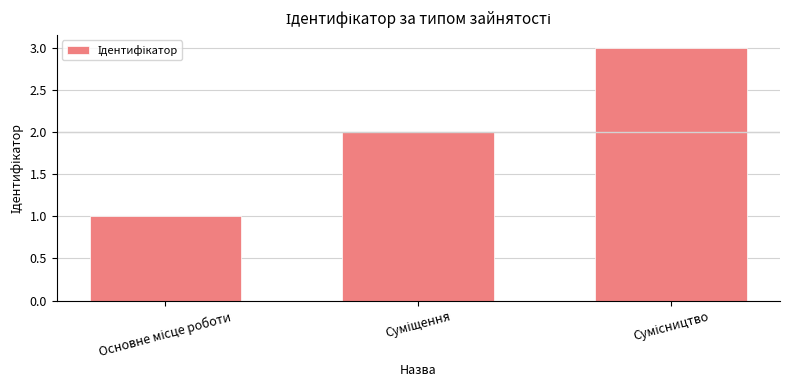

What is the maximum value shown in the chart?

3